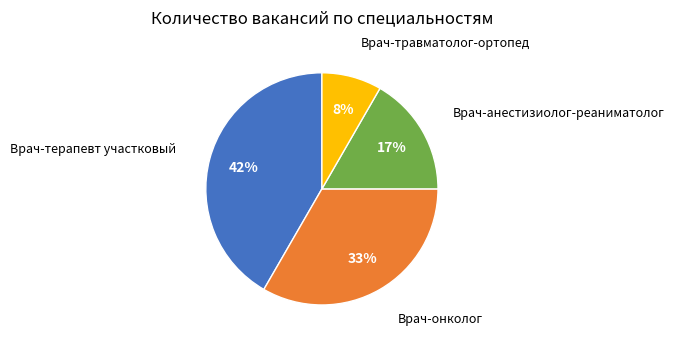

To the nearest percent, what is the average slice percentage?

25%